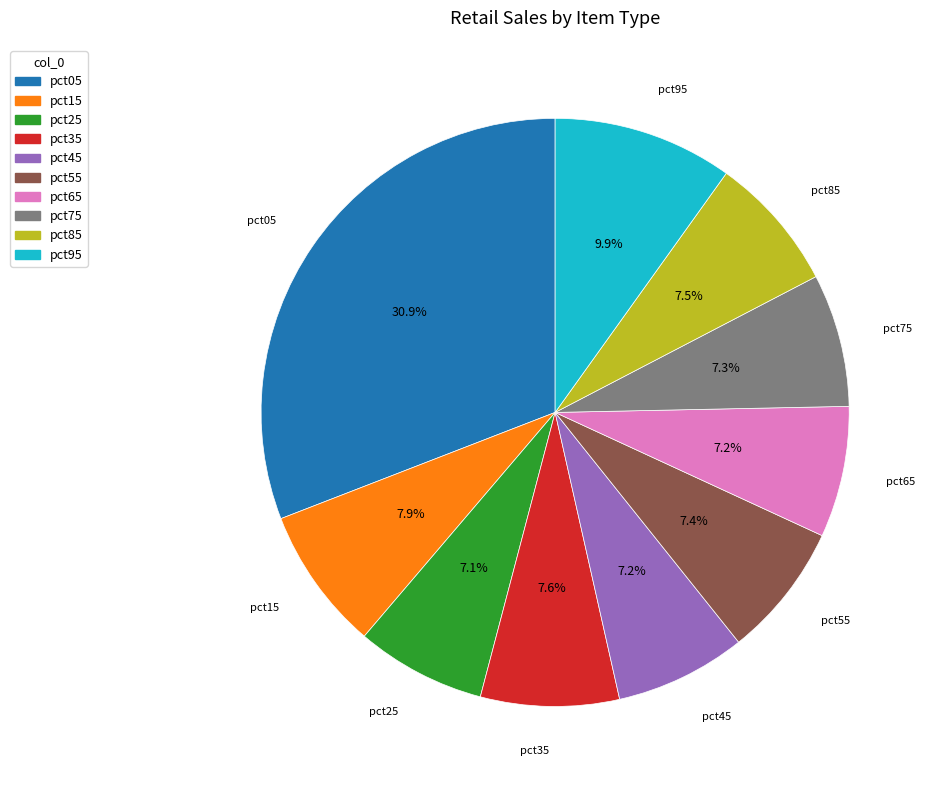

Is pct75 the majority of the pie?

No